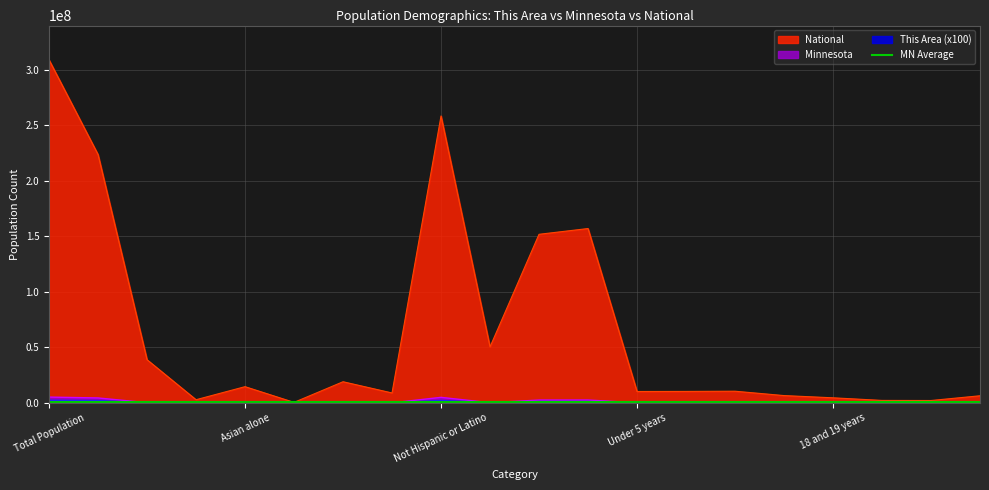

True or false: This Area and National intersect in this chart.

False